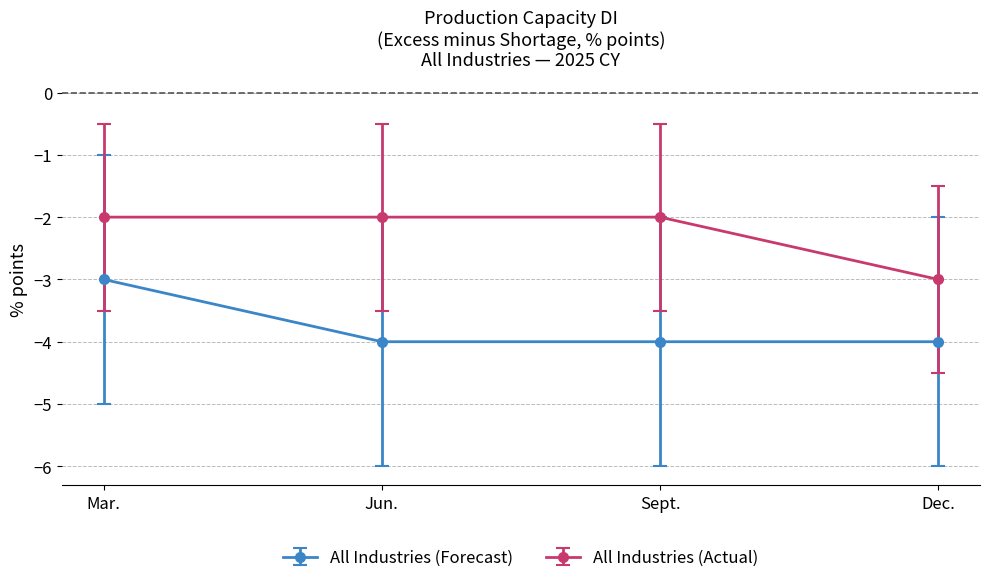

True or false: All Industries (Actual) has more than 2 points higher than both neighbors.

False